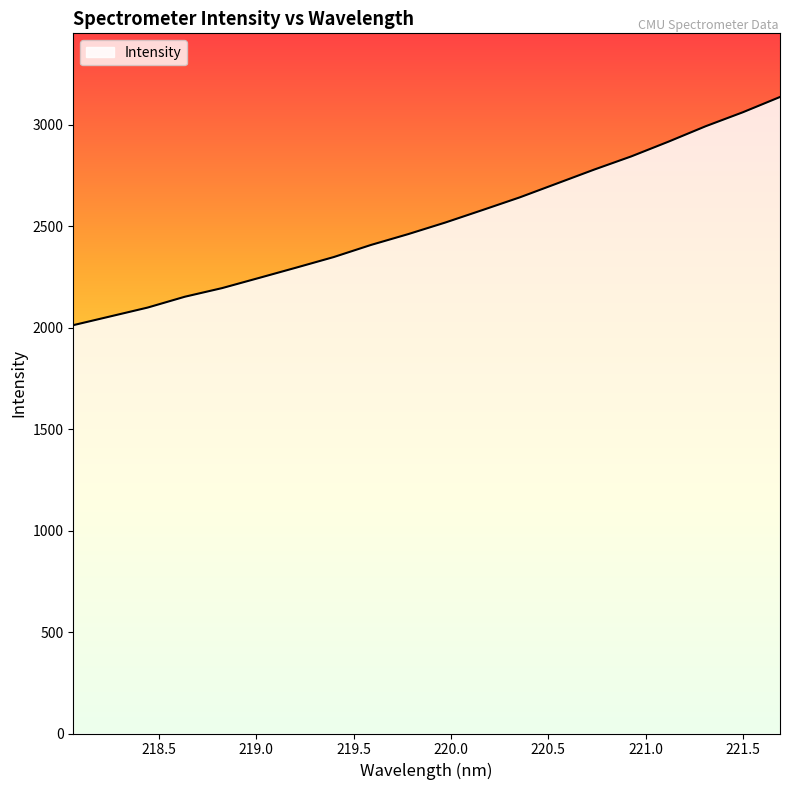

True or false: there are more than 0 points higher than both neighbors.

False